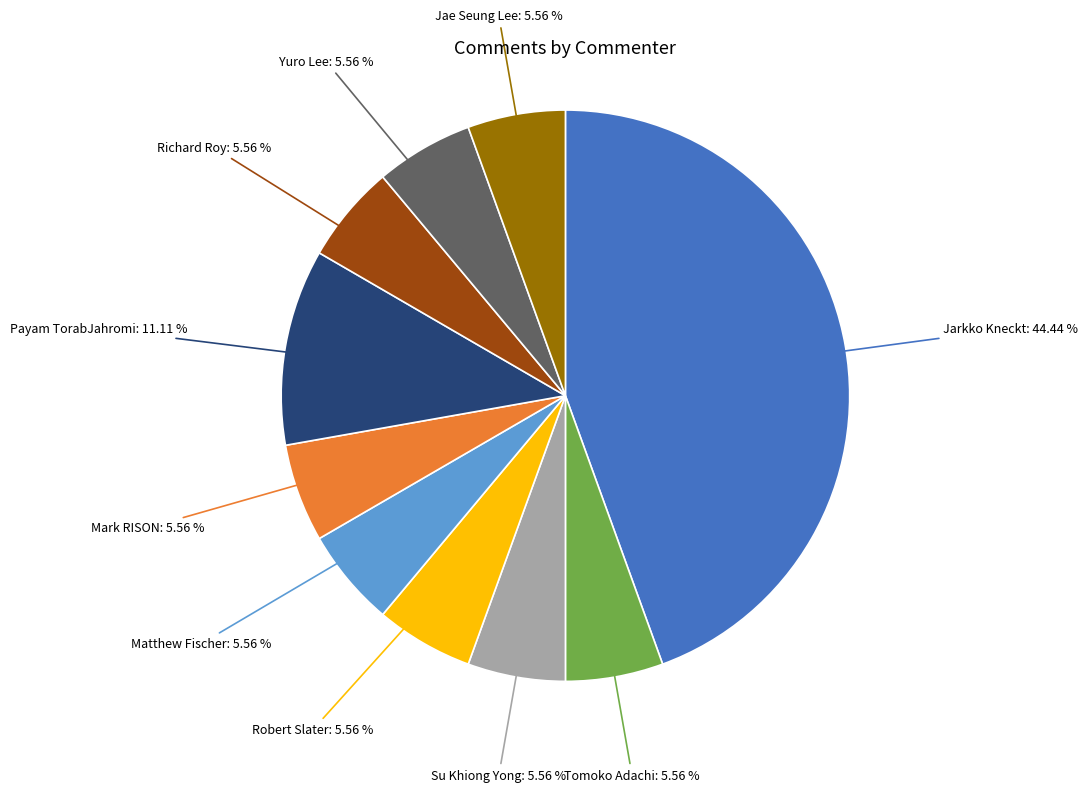

To the nearest percent, what is the difference between the largest and smallest slice percentages?

39%